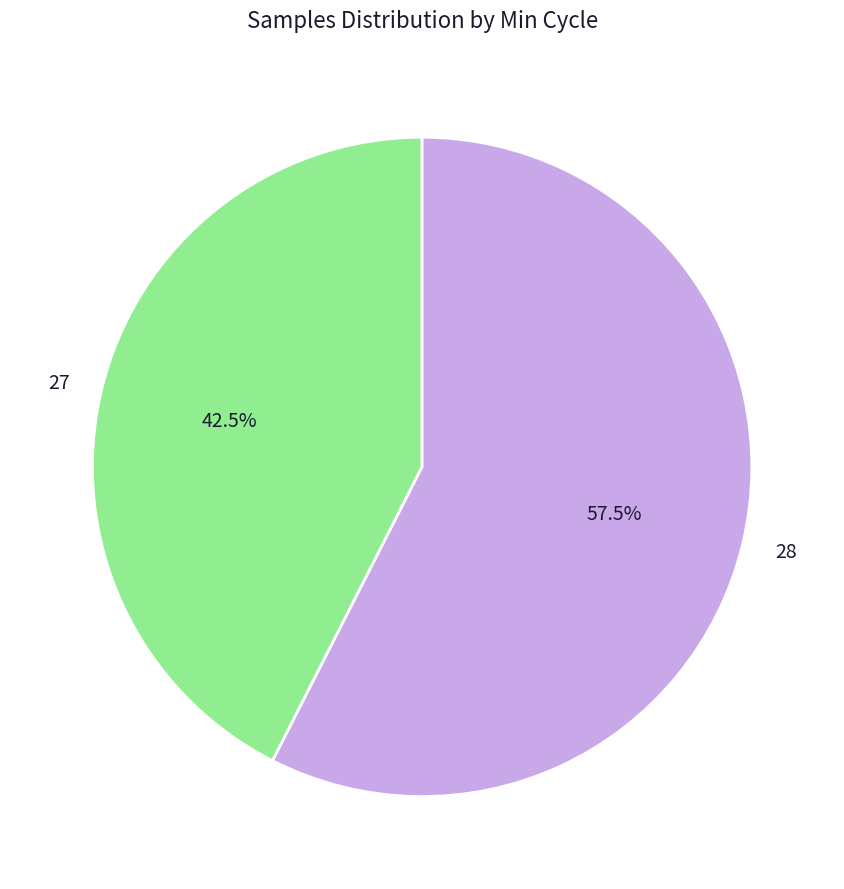

Which slice represents more than half of the pie?

28